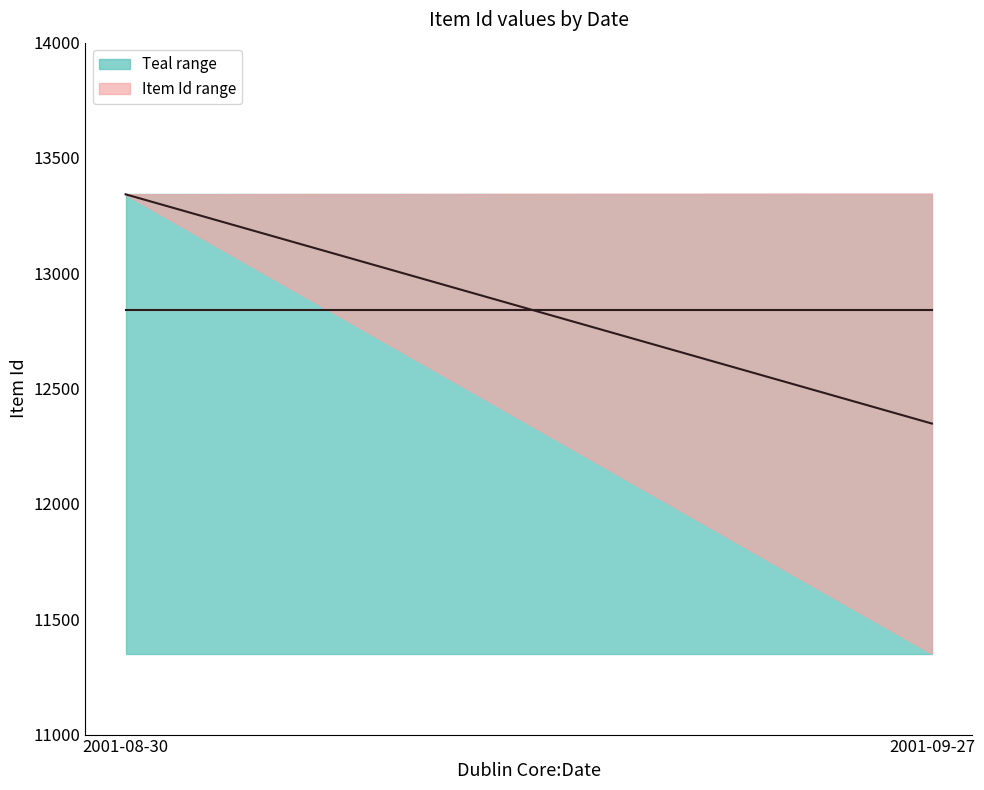

Which has a higher value, 2001-08-30 or 2001-09-27?

2001-08-30